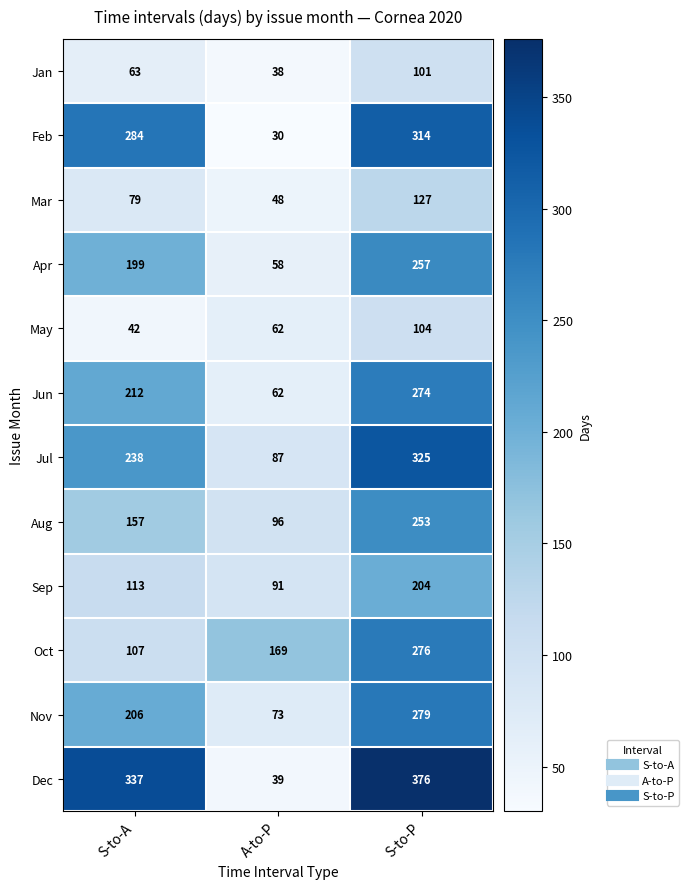

What is the difference between the maximum and minimum values in the Jun series?

212